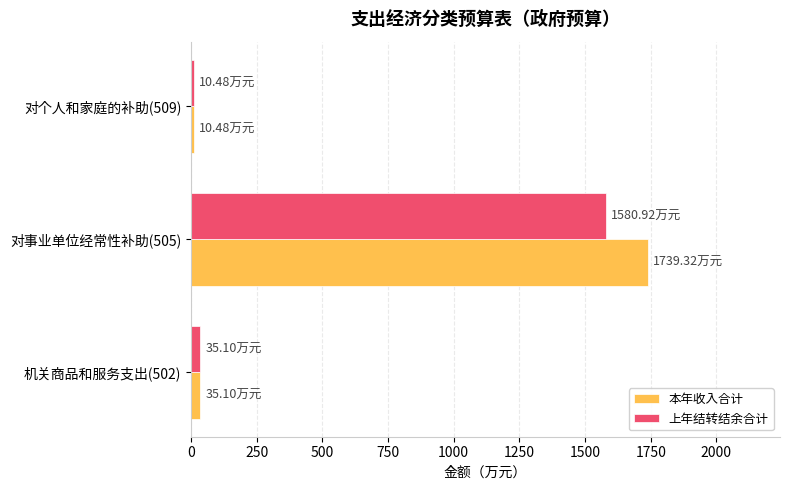

What is the average value of the 上年结转结余合计 series?

542.2